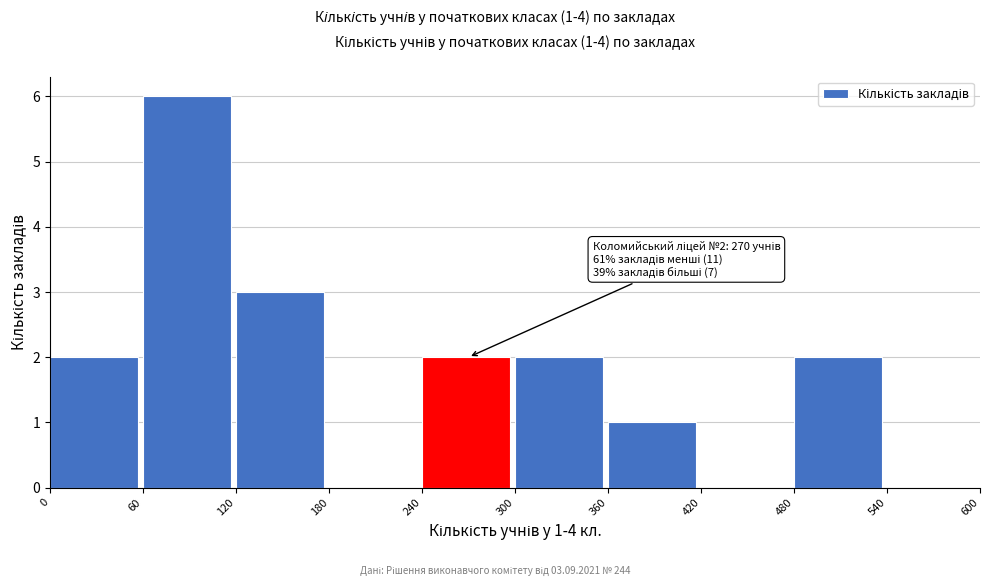

Which range on the x-axis has the tallest bar?

60 to 120